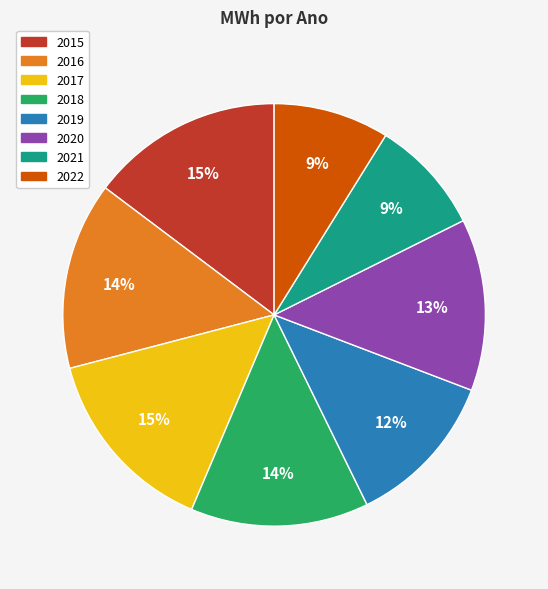

To the nearest percent, what is the difference between the 2020 and 2016 slice percentages?

1%